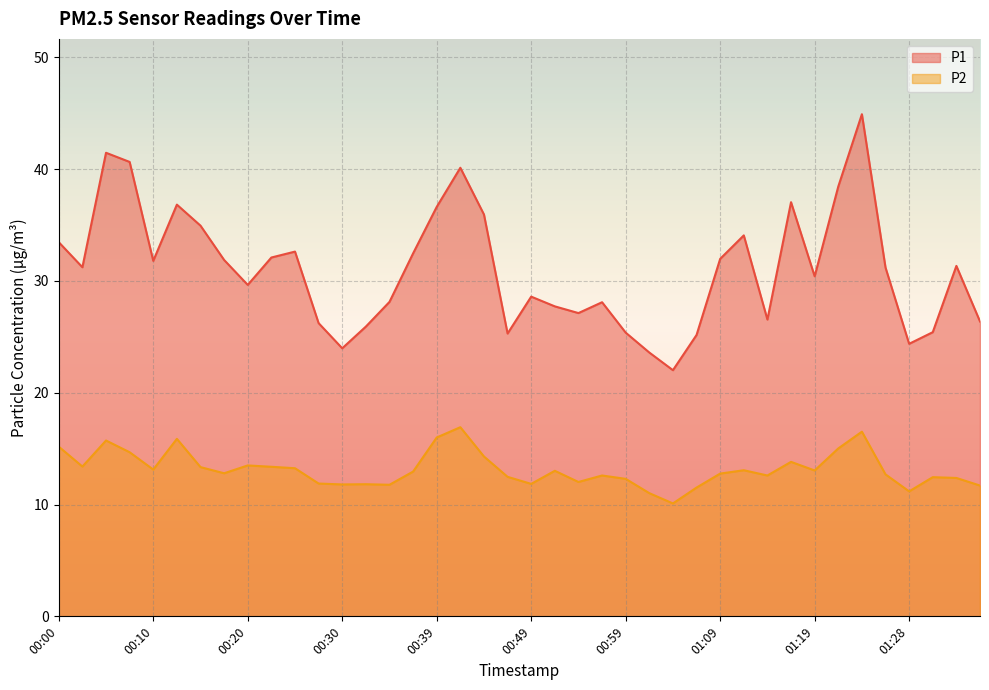

What is the difference between the maximum and minimum values in the P1 series?

22.9